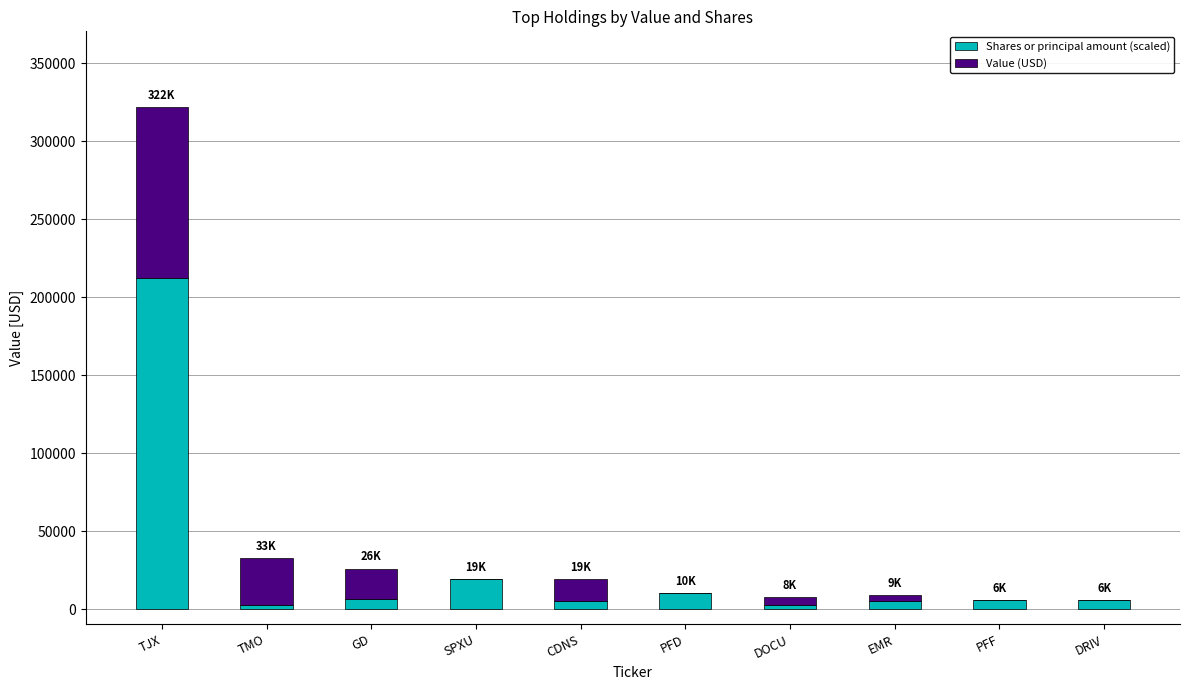

What is the maximum value for Shares or principal amount (scaled)?

212000